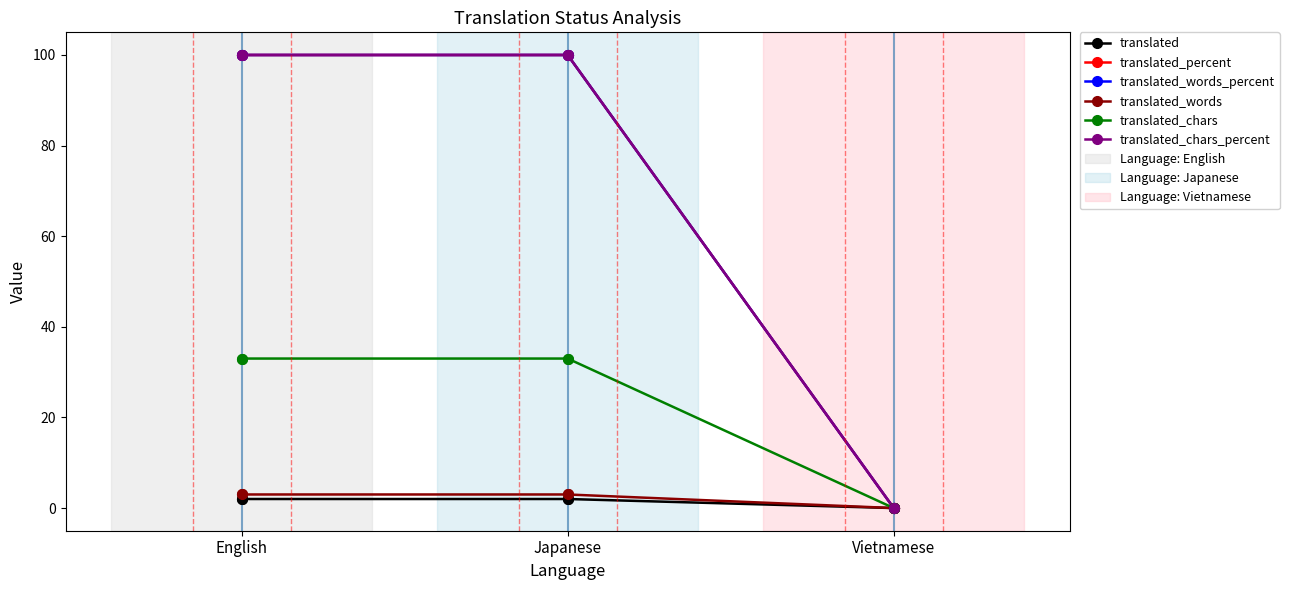

At how many categories does at least one series exceed 74?

2